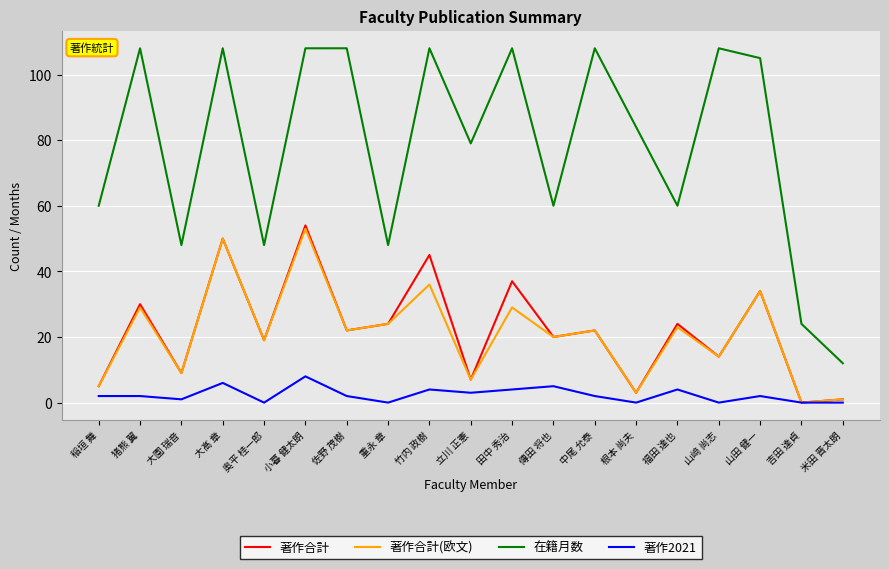

True or false: 在籍月数 and 著作合計 cross at least once.

False